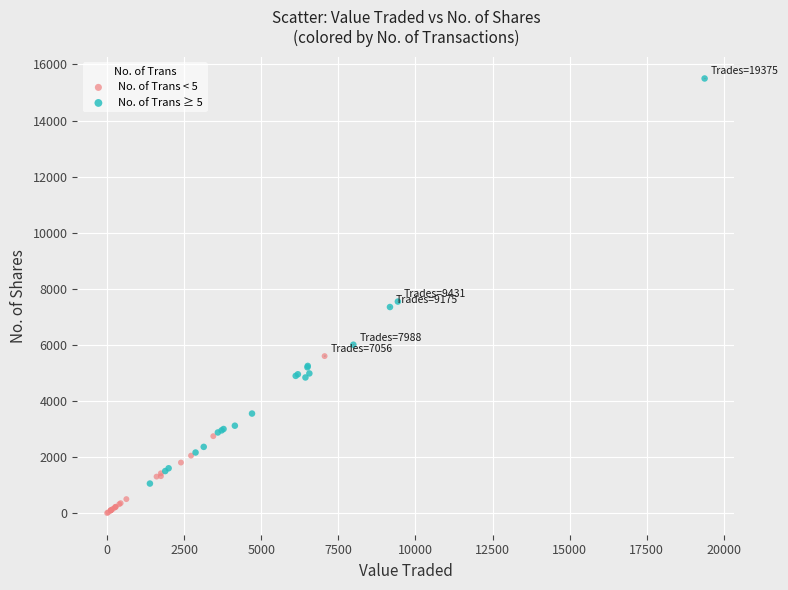

Which series reaches the maximum Y coordinate?

No. of Trans ≥ 5